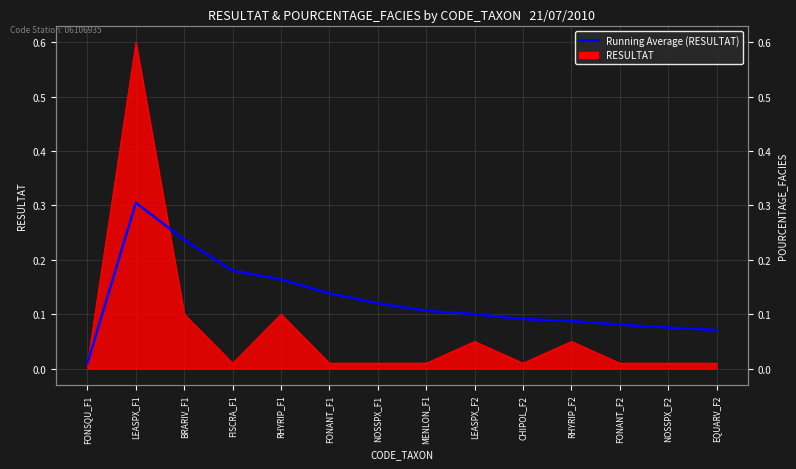

List the labels in order of value, smallest first.

FONSQU_F1, EQUARV_F2, NOSSPX_F2, FONANT_F2, RHYRIP_F2, CHIPOL_F2, LEASPX_F2, MENLON_F1, NOSSPX_F1, FONANT_F1, RHYRIP_F1, FISCRA_F1, BRARIV_F1, LEASPX_F1